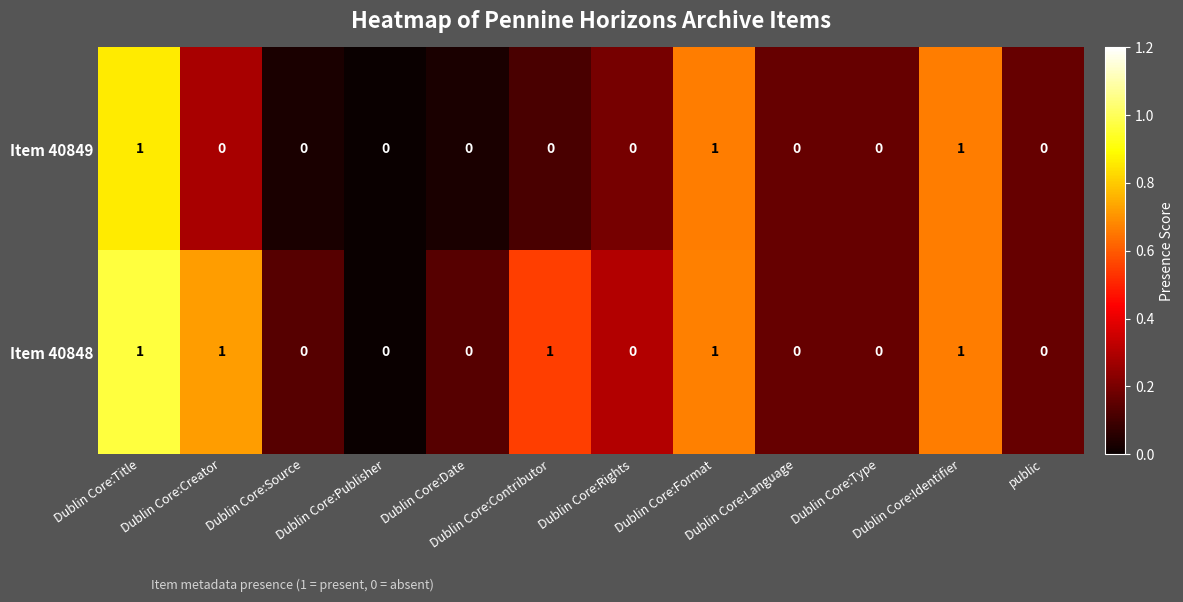

Which series has the largest total across all categories?

Item 40848